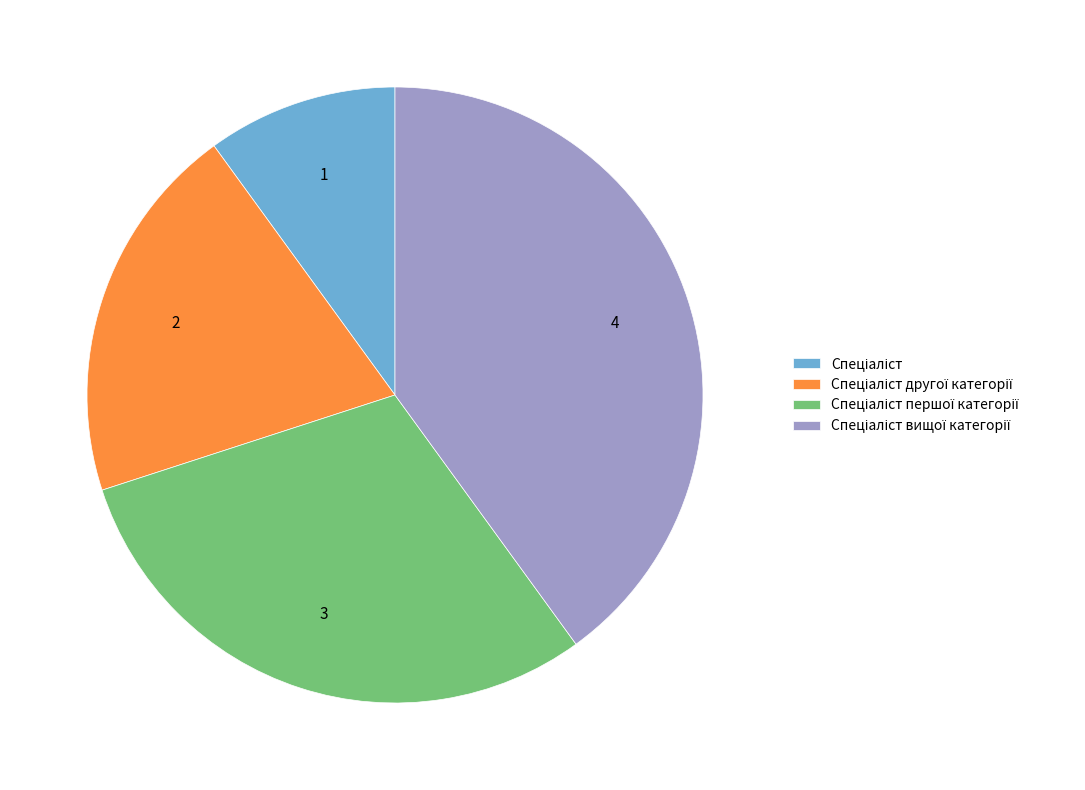

Is there a majority slice in this chart?

No